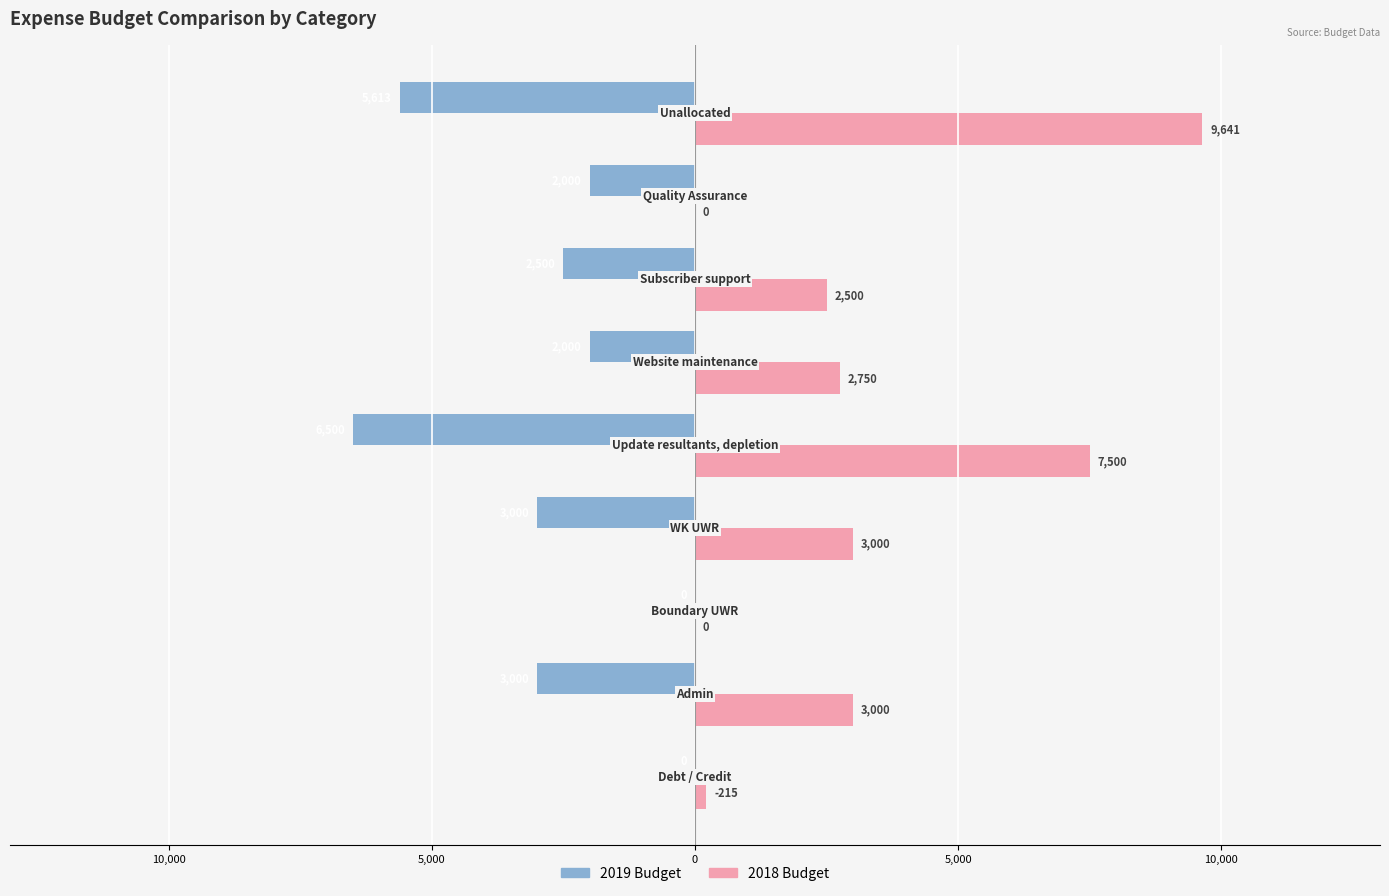

What are all the series names shown in the legend?

2019 Budget, 2018 Budget